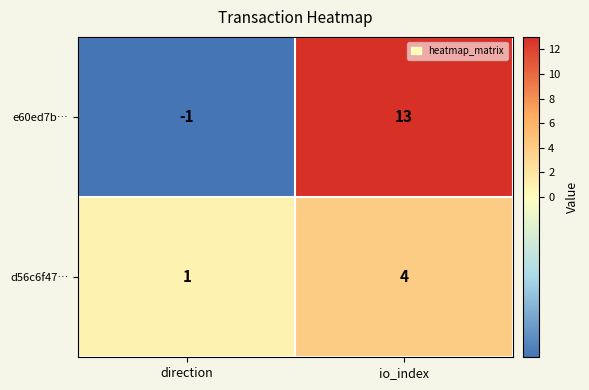

At io_index, list the series in order from smallest to largest.

d56c6f47…, e60ed7b…